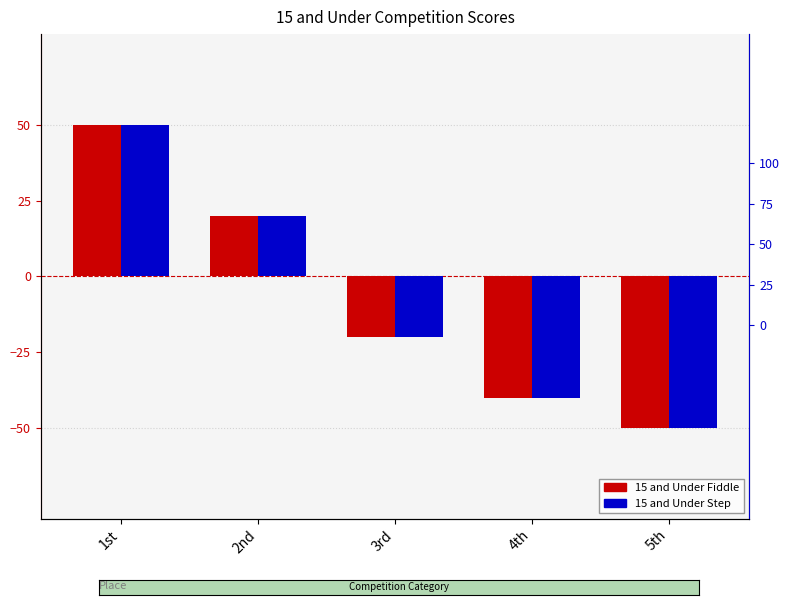

What is the label of the 1st bar from the right?

5th